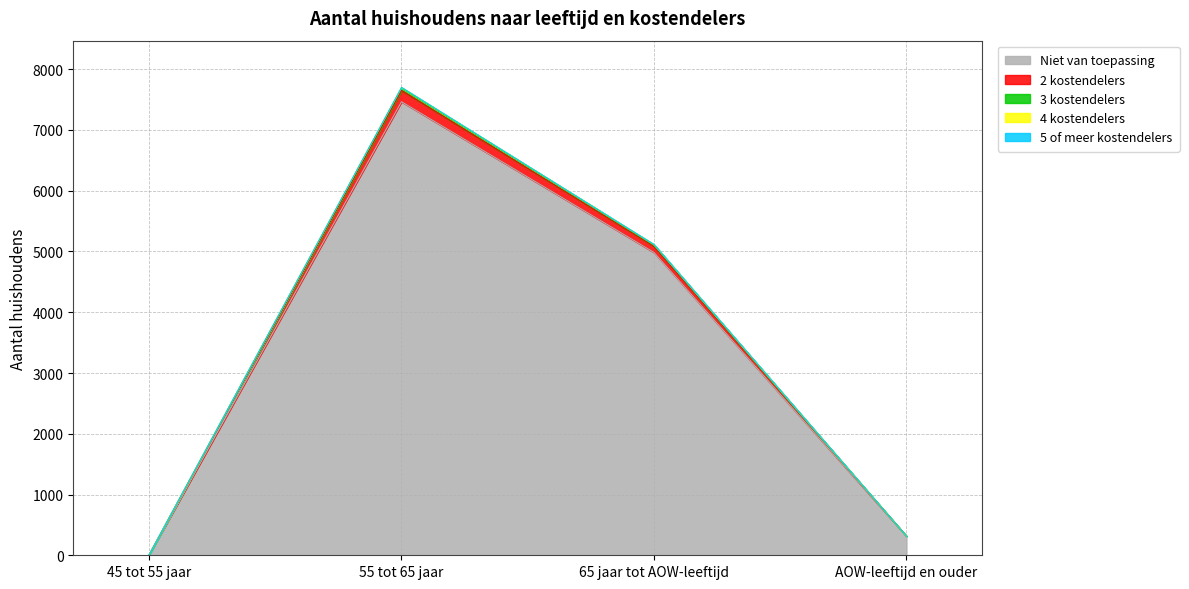

At which category is the sum across all series the highest?

55 tot 65 jaar